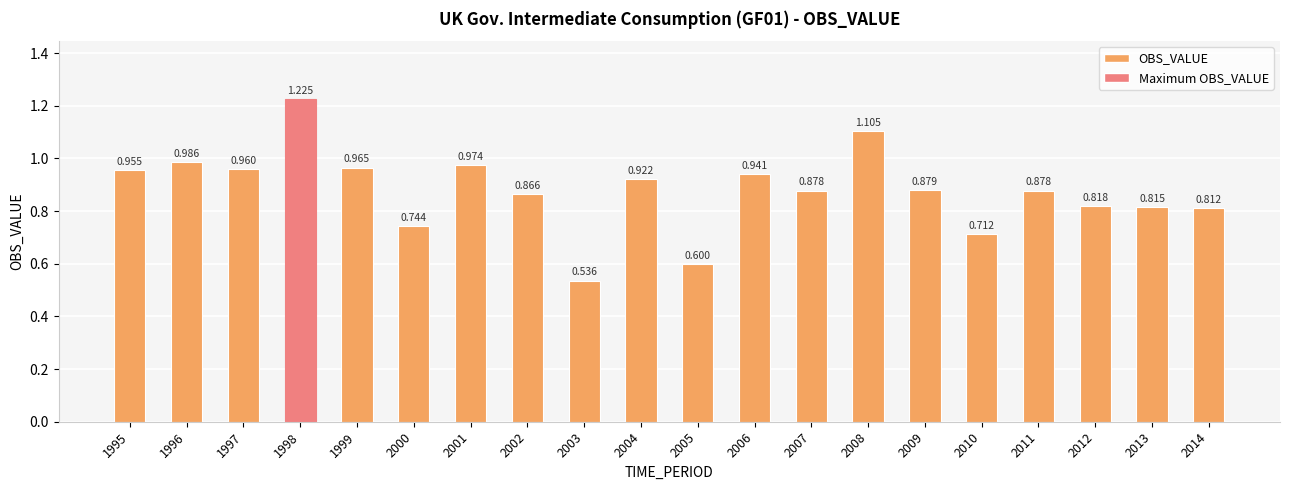

What is the minimum value shown in the chart?

0.5